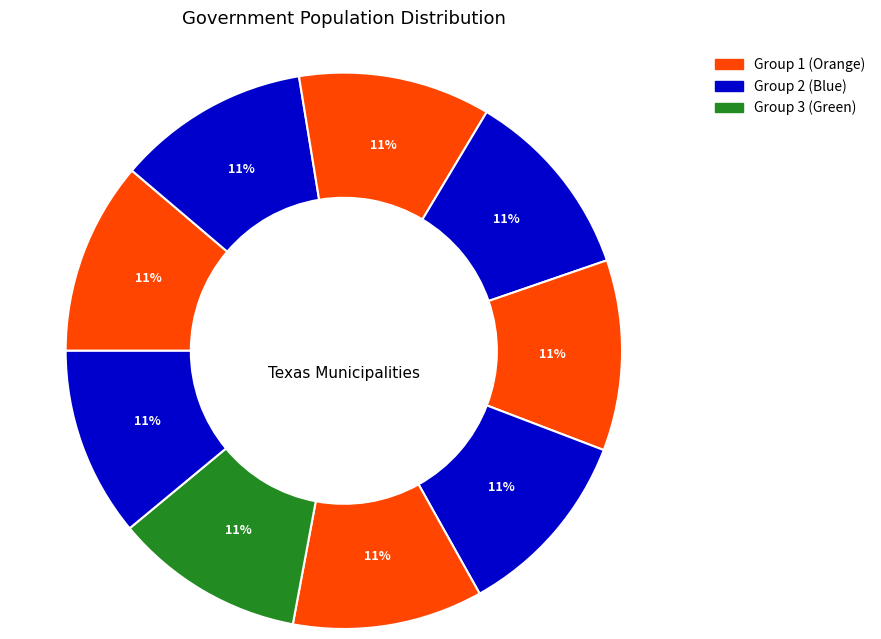

Is there any slice that represents more than half of the pie?

No